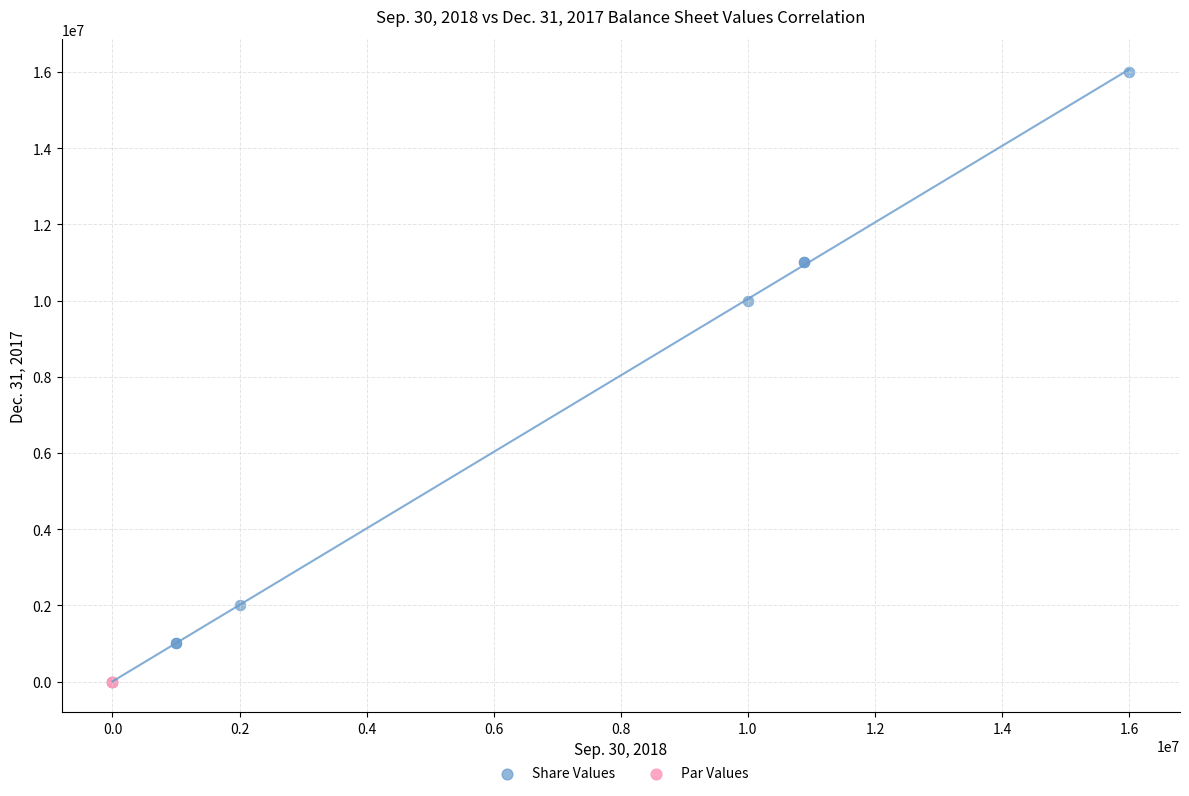

Which series reaches the maximum Y coordinate?

Share Values